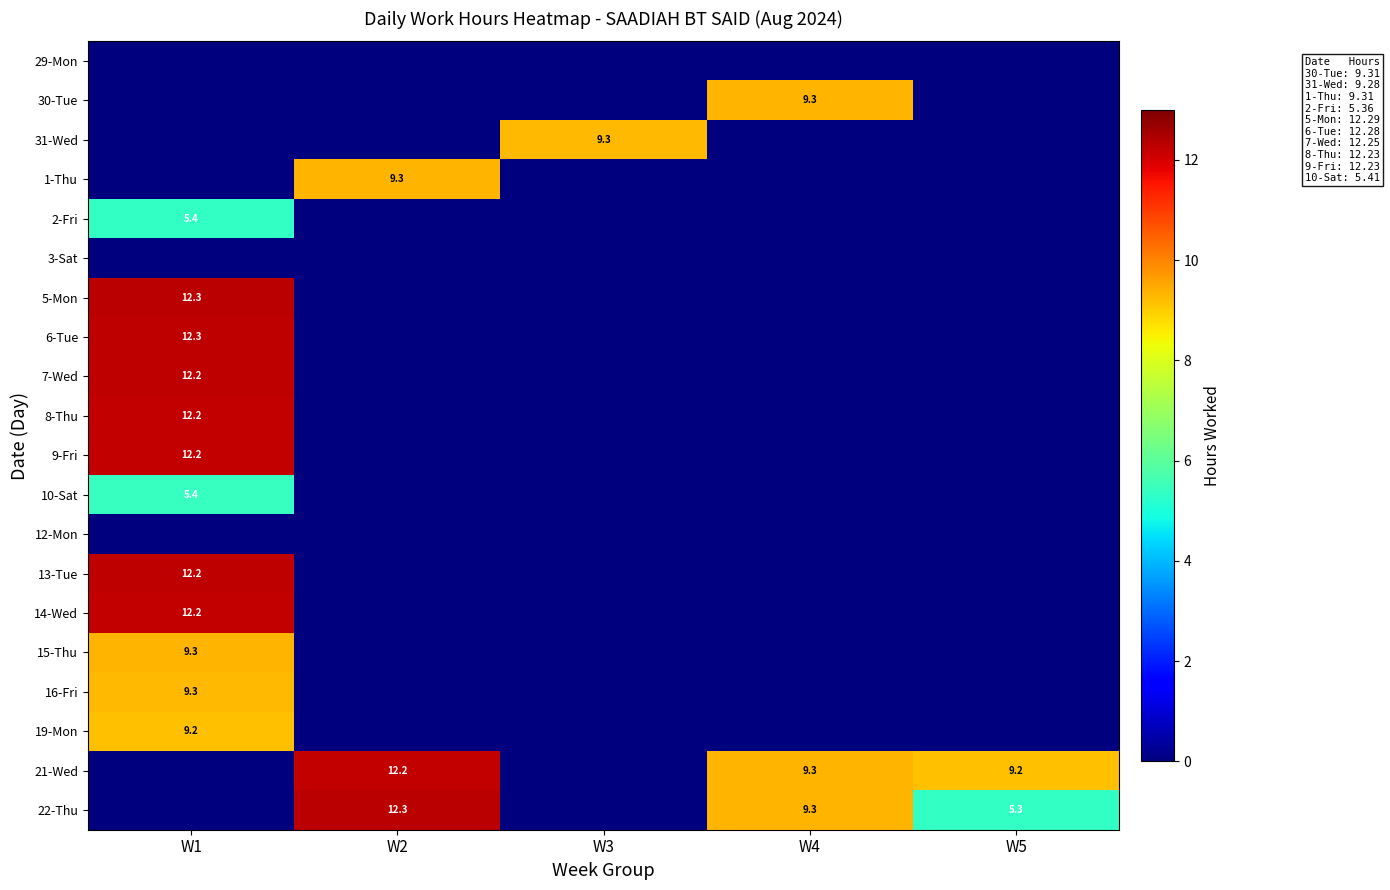

The 16-Fri series shows 9.3 at W1. True or false?

True